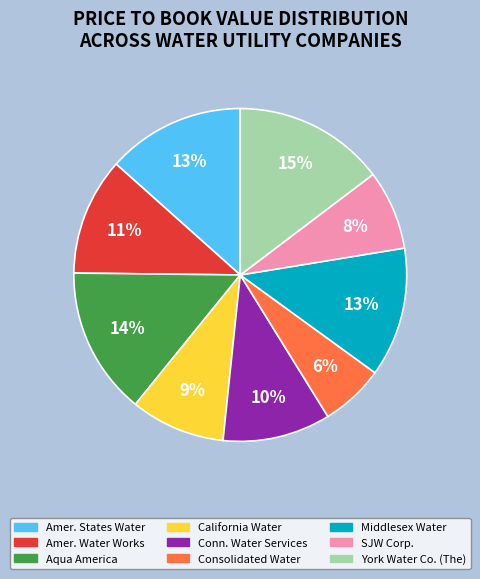

Does any single category account for the majority?

No